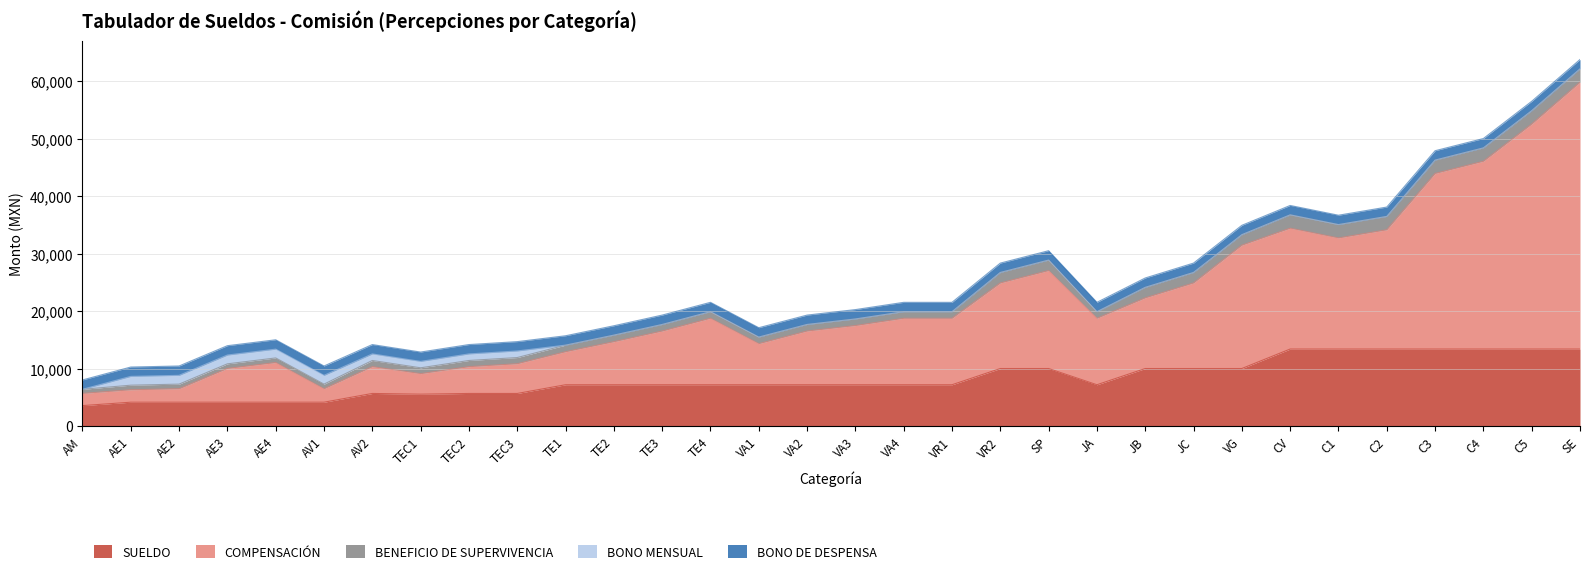

How many values in the BONO MENSUAL series exceed 0?

9